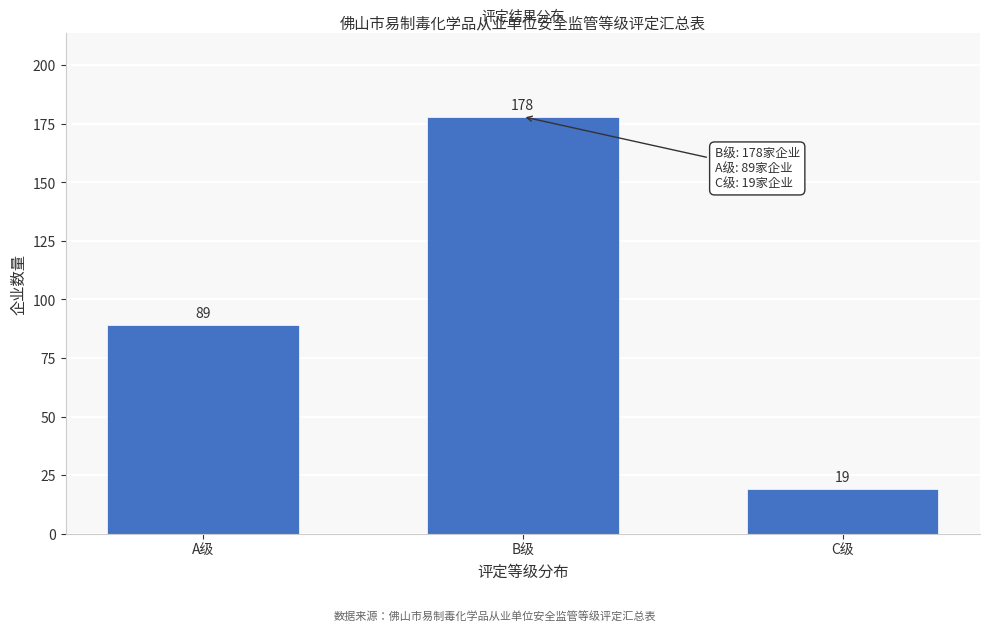

Reading right to left, extract all data points from this chart.

19	178	89